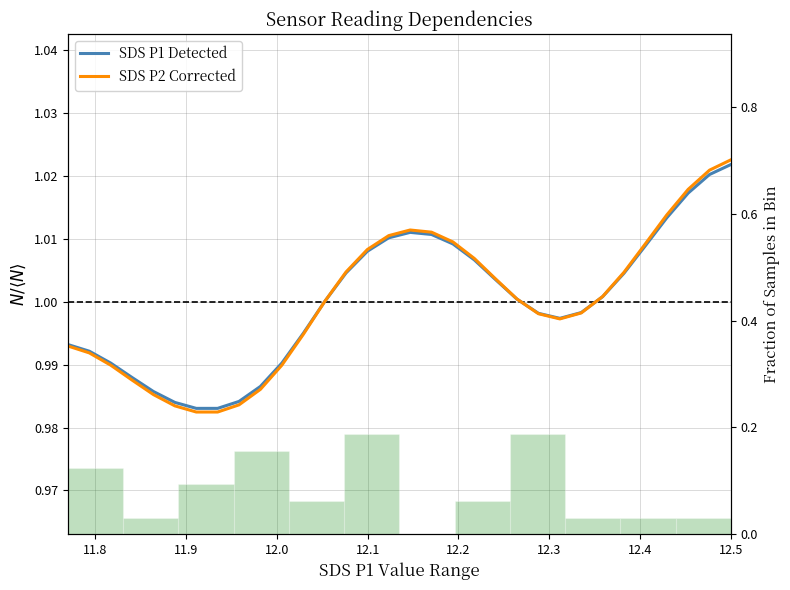

Is the value of SDS P1 Detected at 12 greater than the value of SDS P2 Corrected at 13?

No